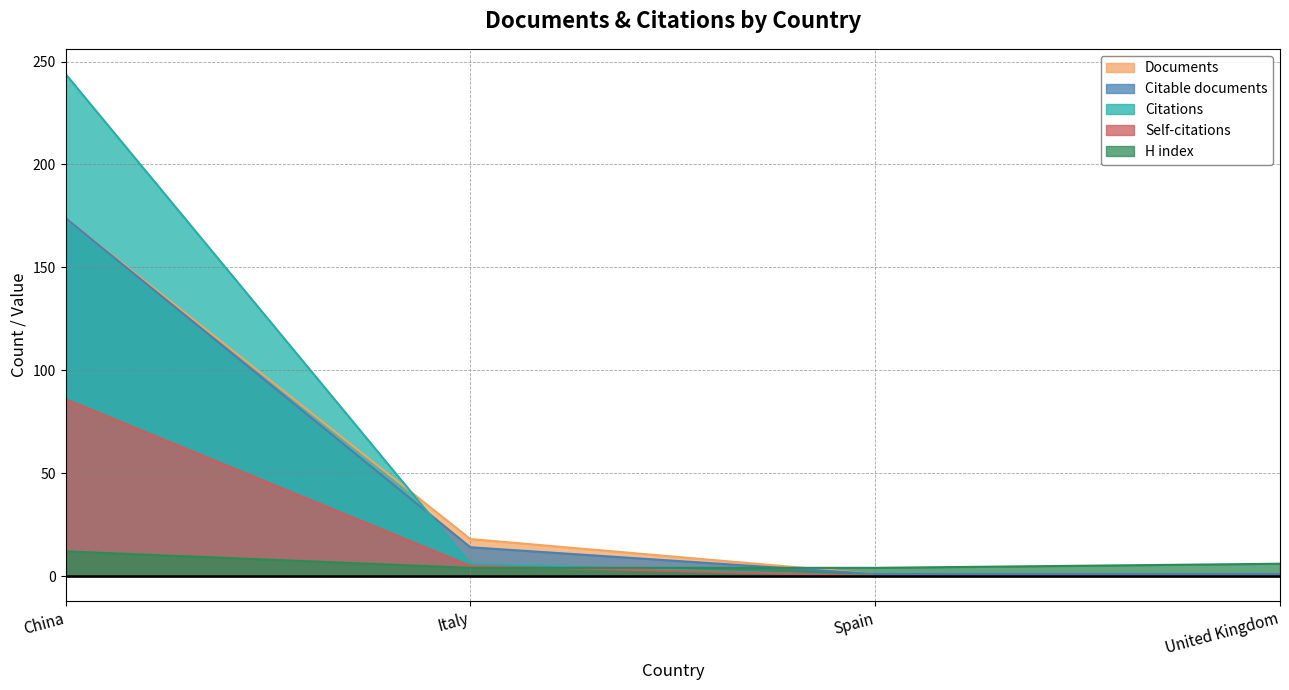

After their last crossing, which series has the higher values: Citable documents or H index?

H index